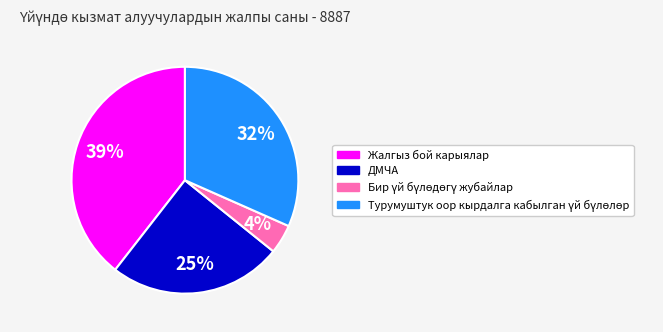

Is it true that ДМЧА is 17% of the pie?

False